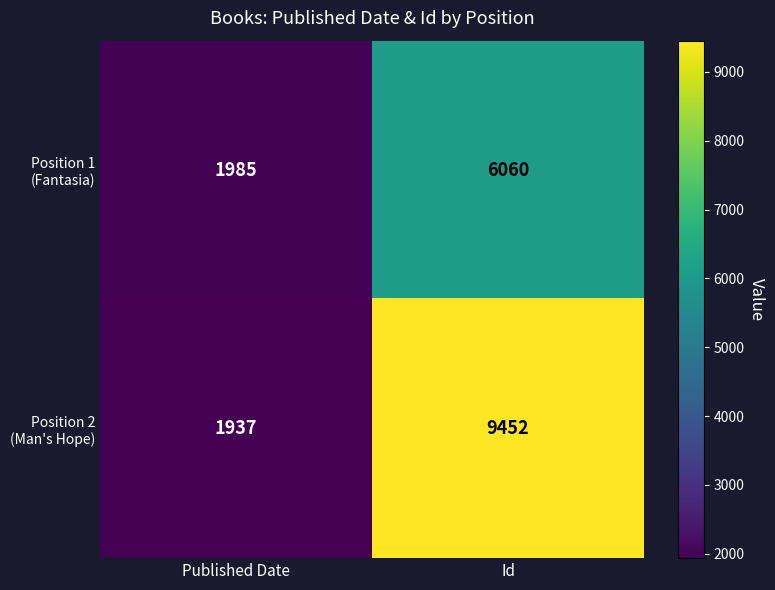

At which category is the sum across all series the highest?

Id